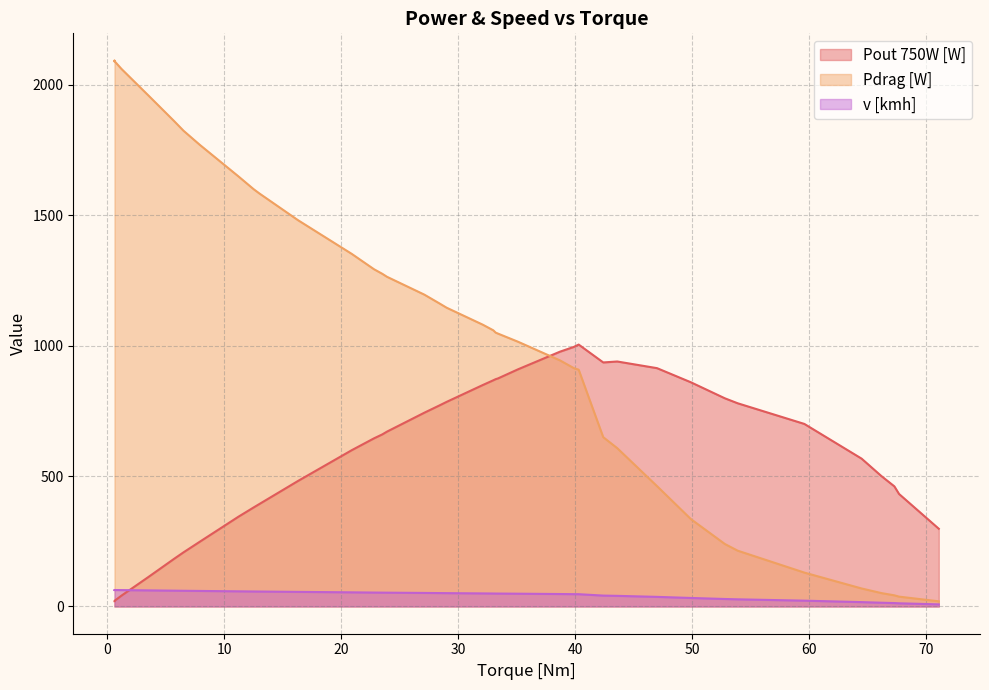

Where does the Pout 750W [W] series first go above 659?

23.5